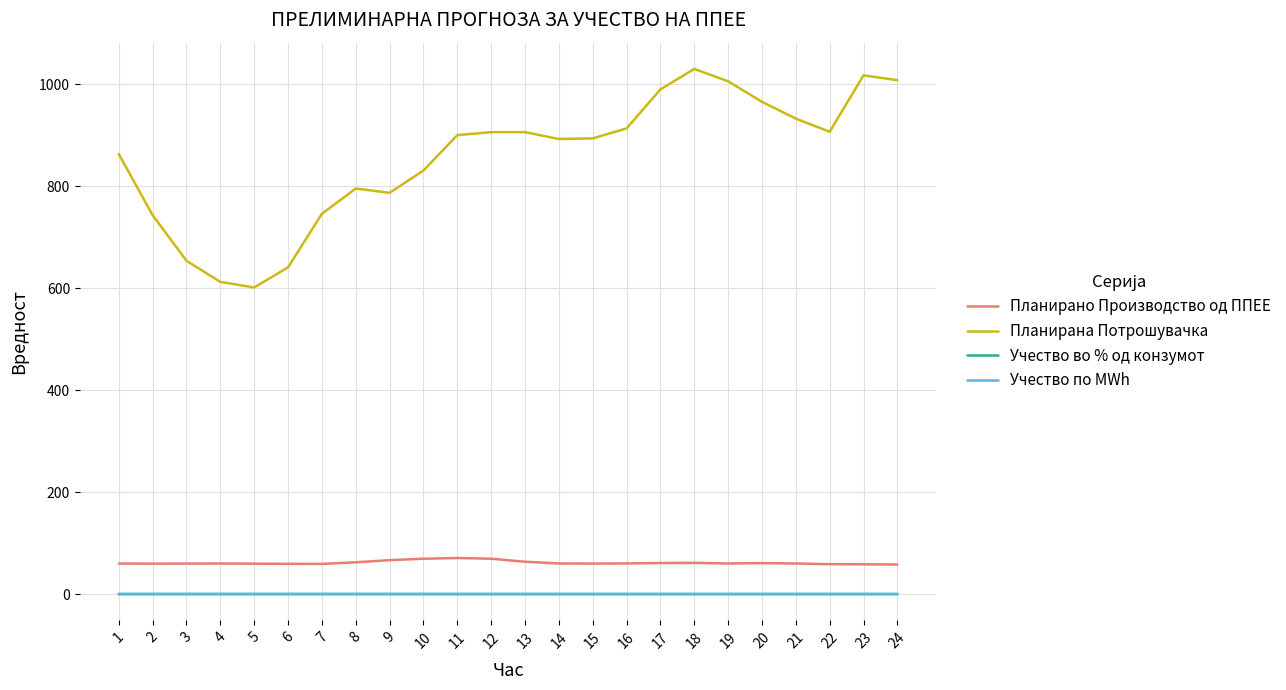

Which series has the largest total across all categories?

Планирана Потрошувачка